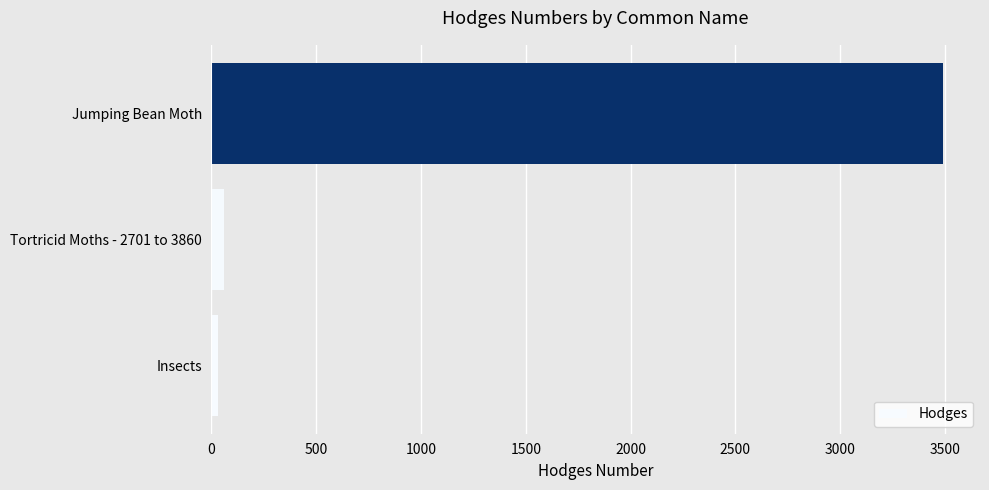

Between Jumping Bean Moth and Insects, which is larger?

Jumping Bean Moth